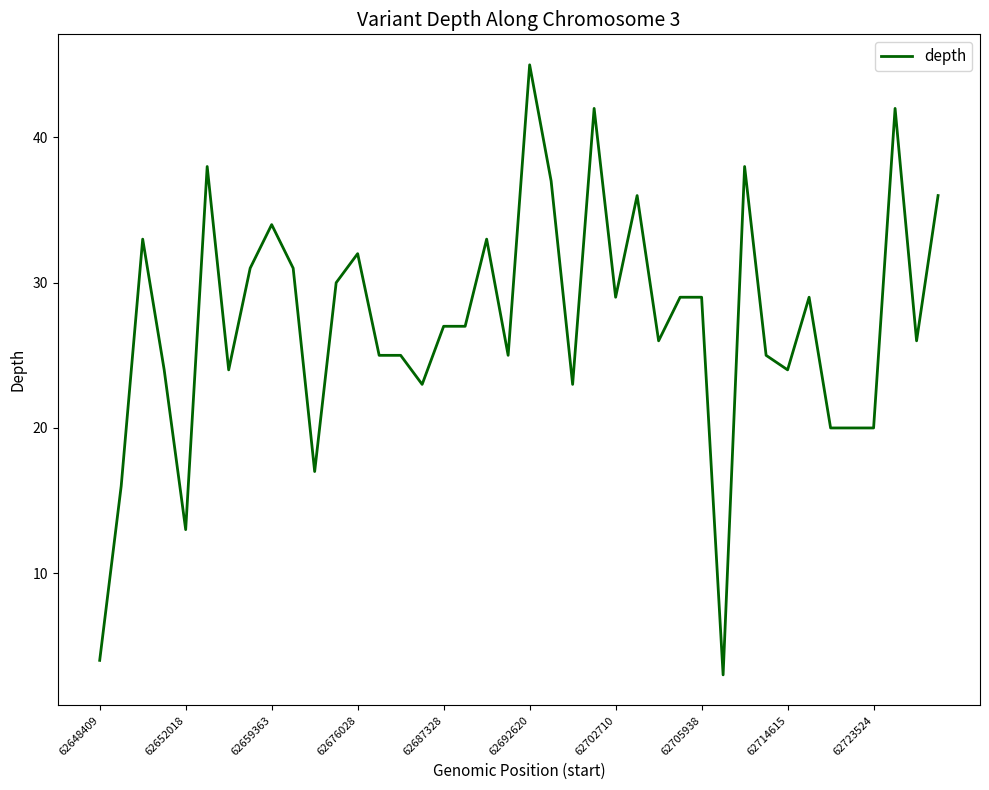

What is the greatest value displayed?

45